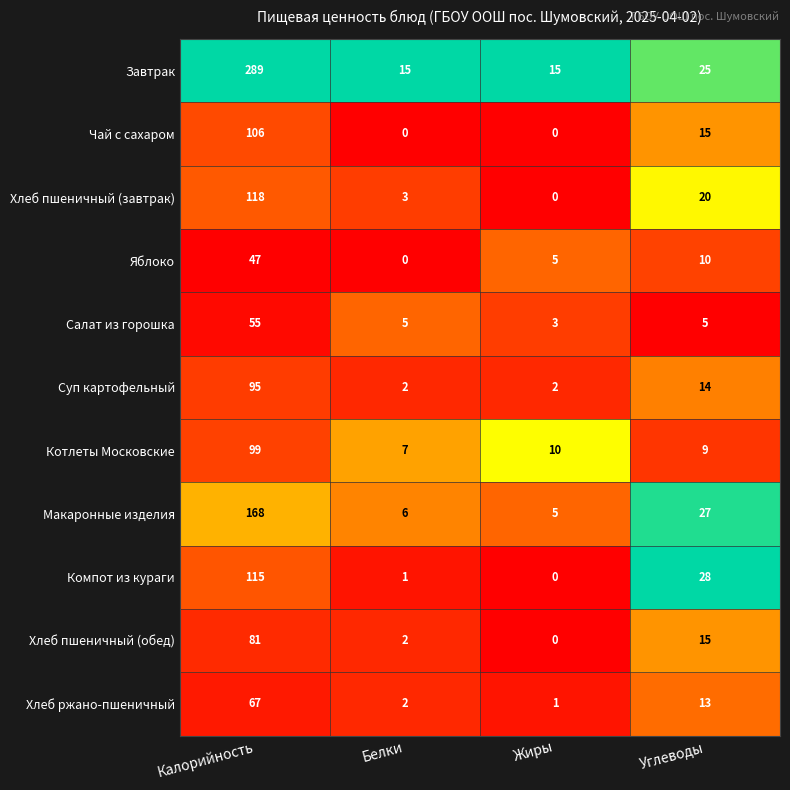

What is the spread (max minus min) of values at Белки?

15